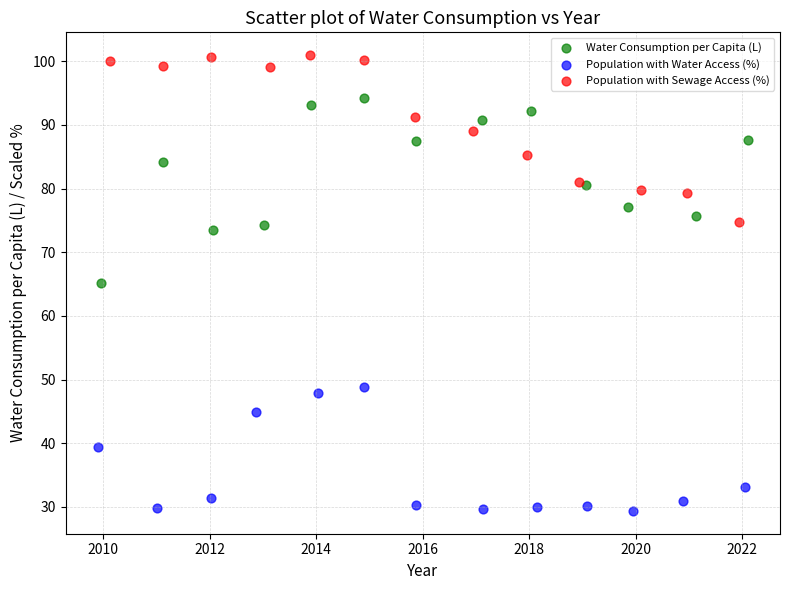

Which series contains the highest Y value?

Population with Sewage Access (%)